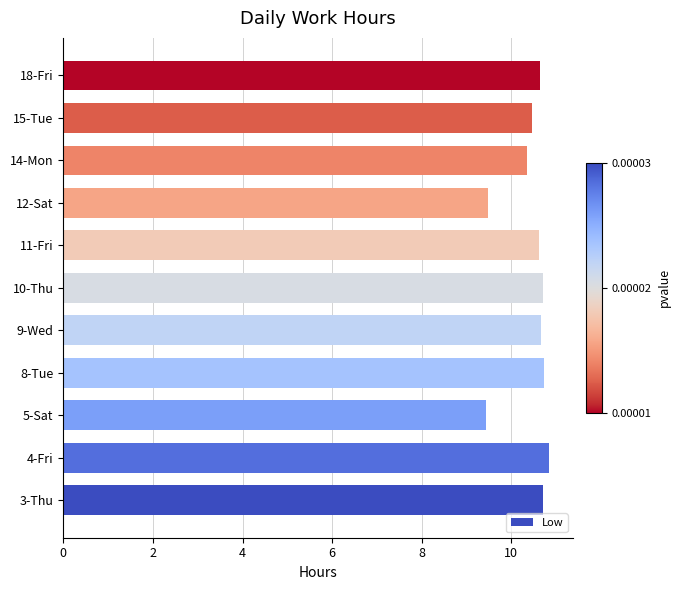

The value at 4-Fri is 6.8. True or false?

False